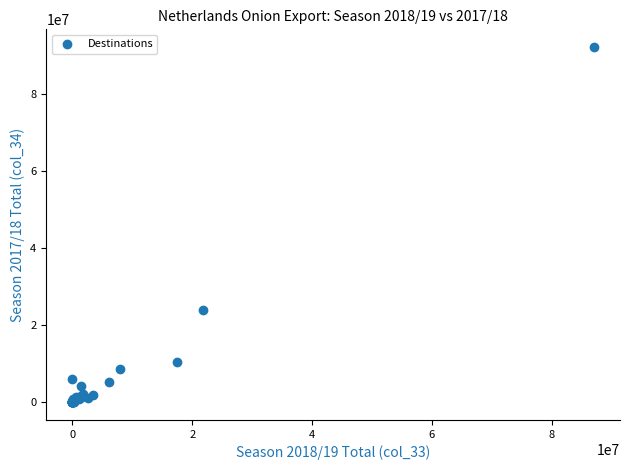

What Y value in the scatter plot is closest to 46048425?

24039205